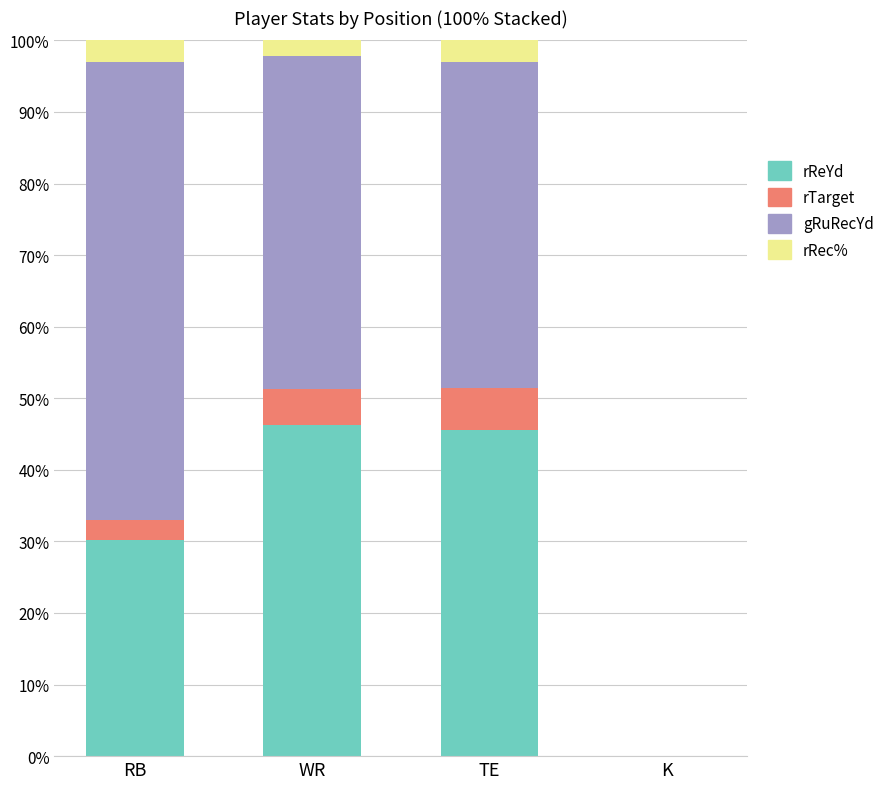

What value does the rReYd series have at TE?

45.6